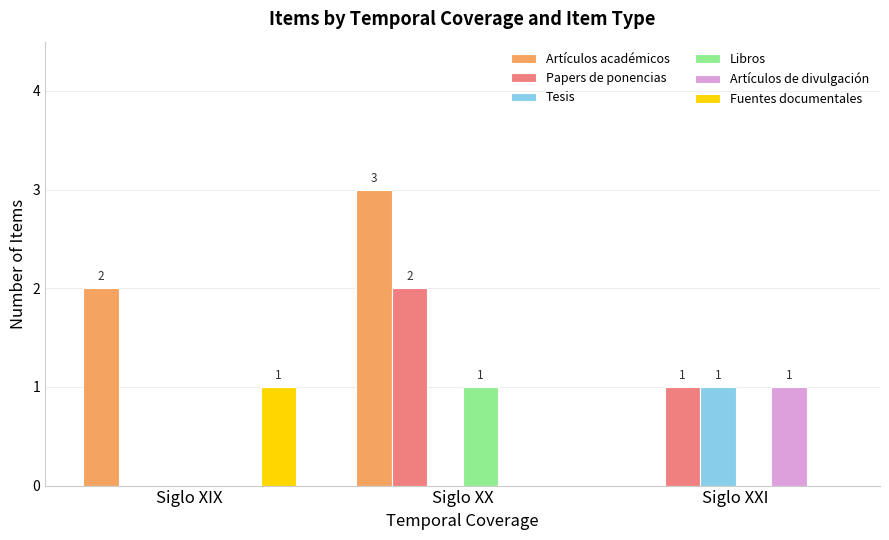

True or false: Libros has a value of 1 at Siglo XX.

True